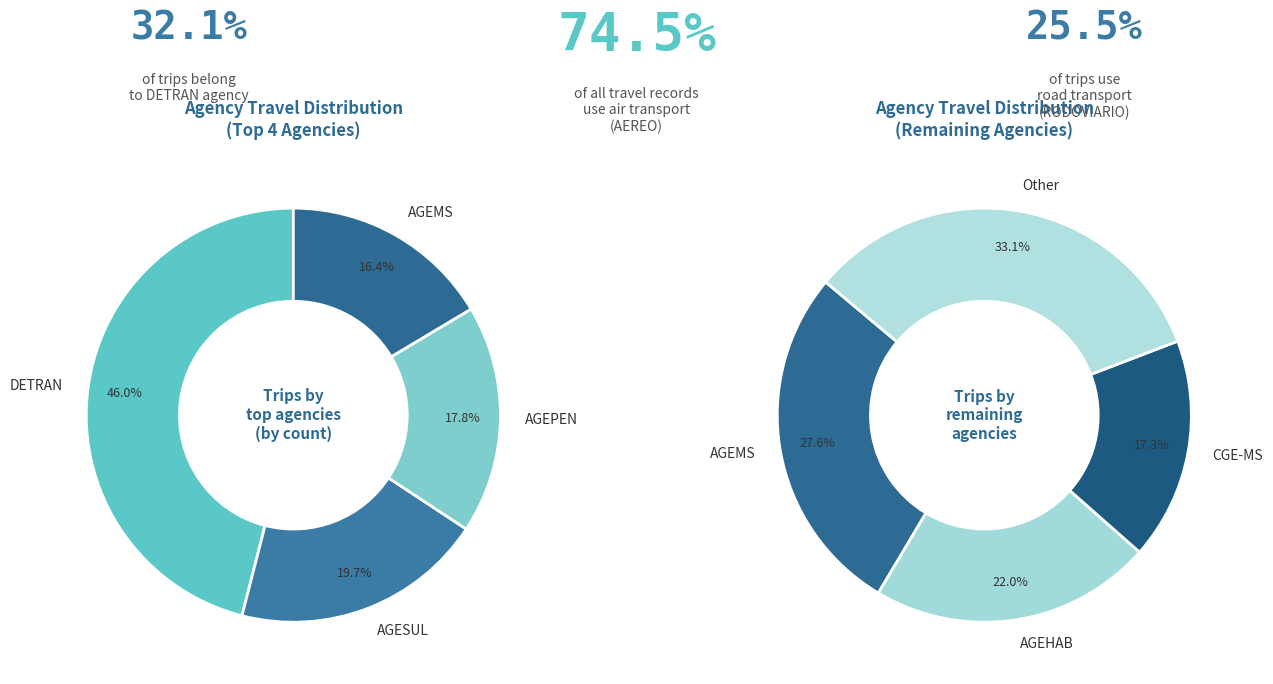

Which category has the smallest portion of the pie?

CGE-MS